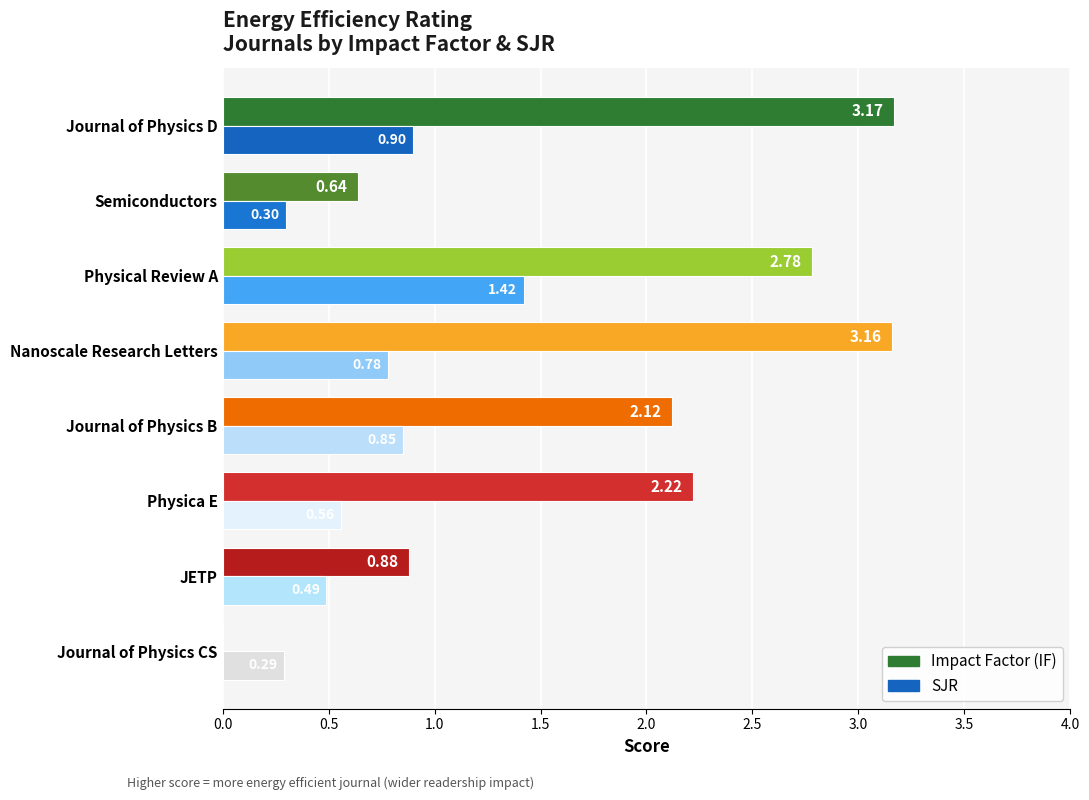

Count the number of data series in this chart.

2